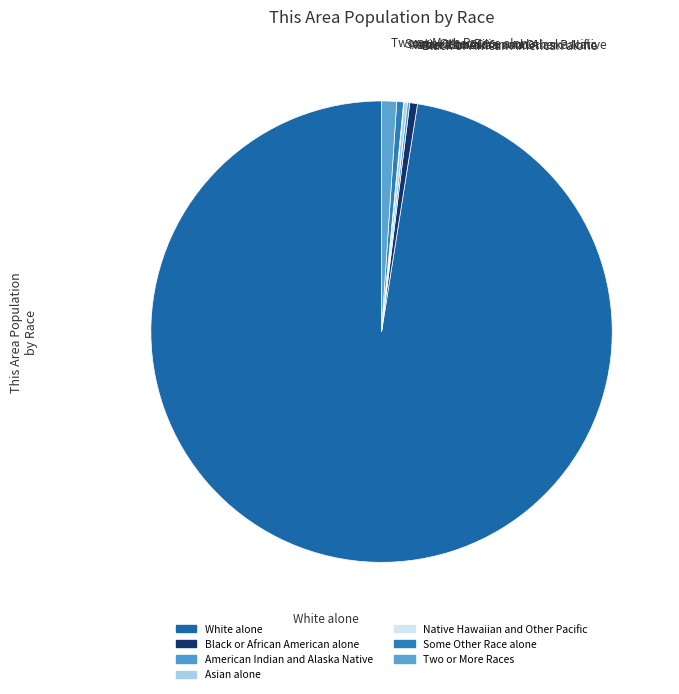

True or false: Asian alone accounts for 0% of the total.

True